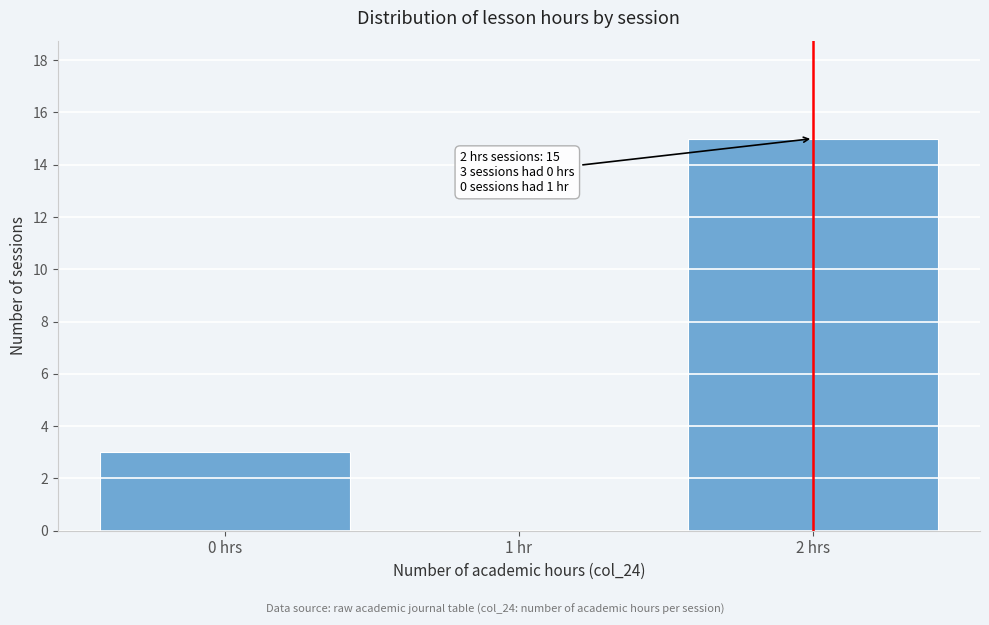

Reading right to left, what are all the values shown in this chart?

2 hrs=15	1 hr=0	0 hrs=3